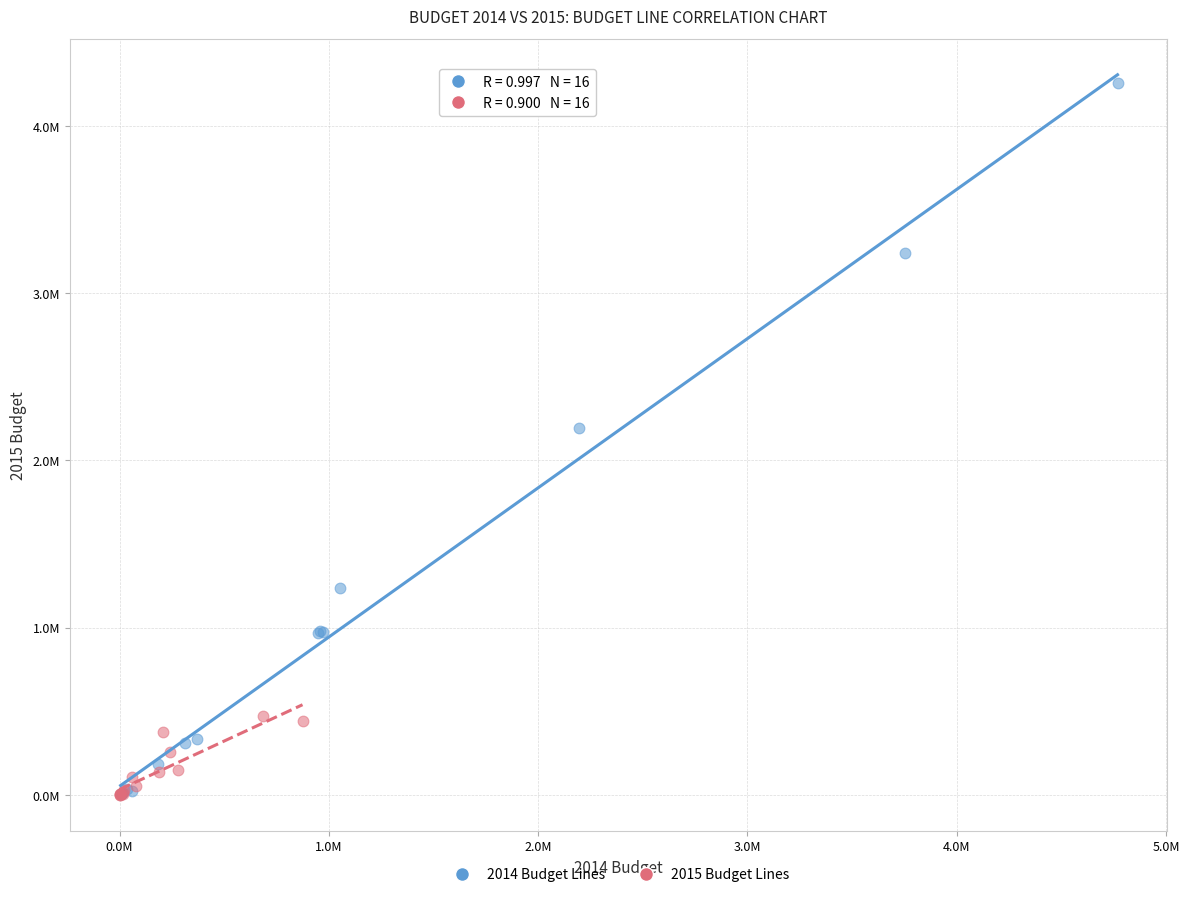

Which series reaches the maximum Y coordinate?

2014 Budget Lines